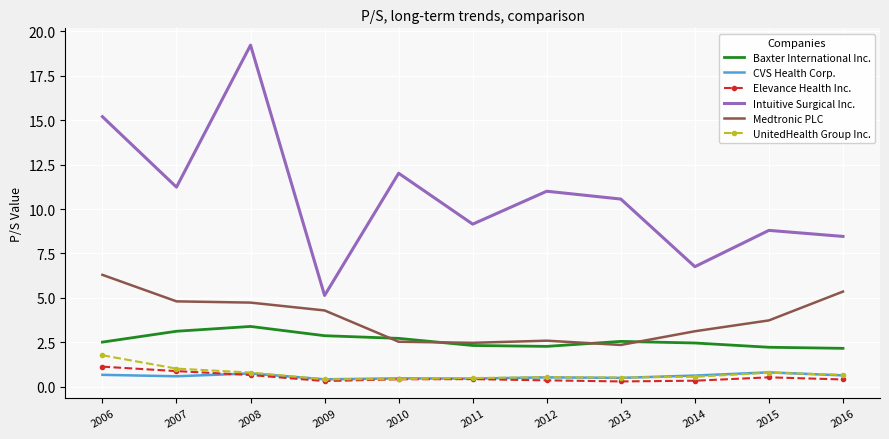

What is the greatest value displayed?

19.2